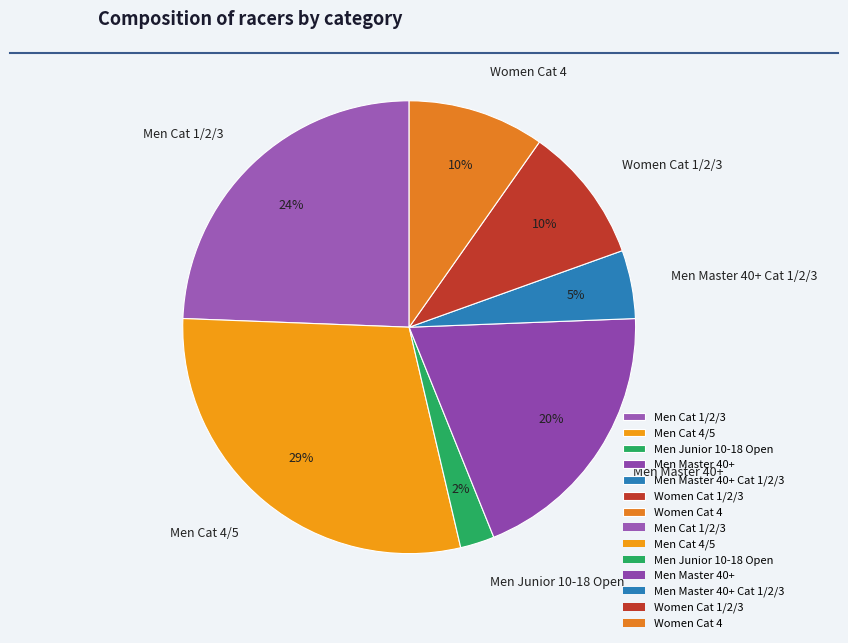

Is it true that Men Cat 4/5 is 21% of the pie?

False